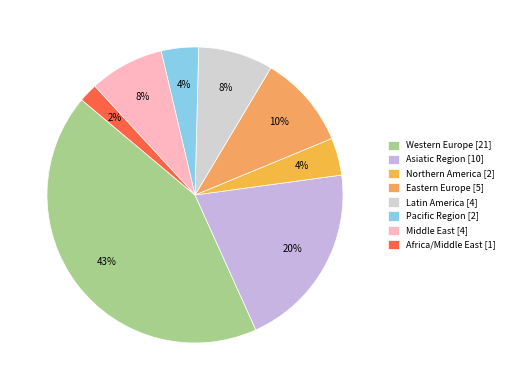

To the nearest percent, what percentage of the pie is Northern America?

4%